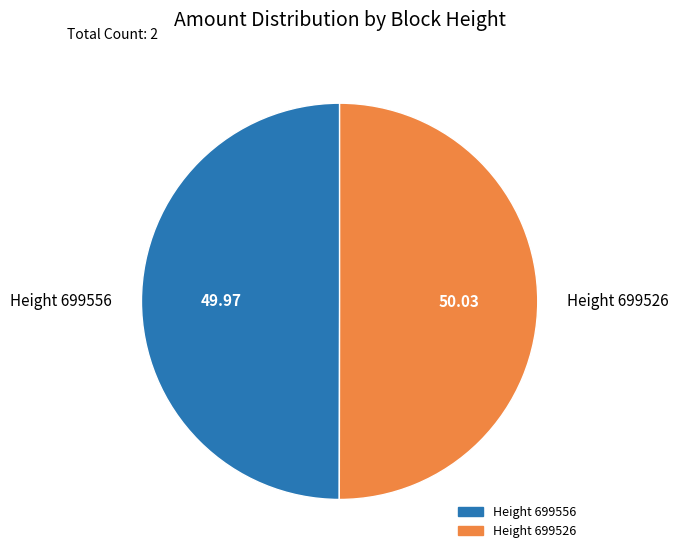

Approximately how many times larger is the value at Height 699526 compared to Height 699556?

1.0